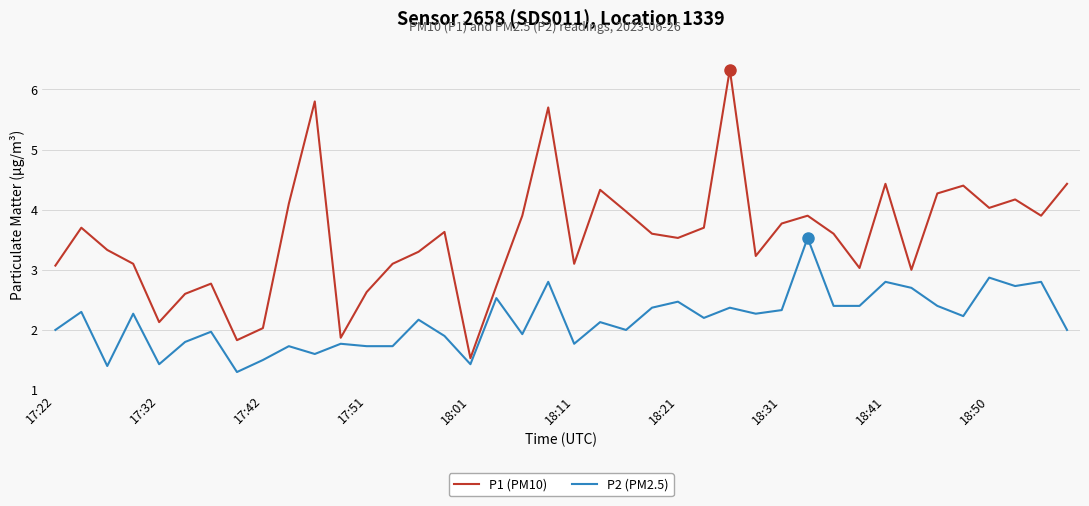

What is the smallest value displayed?

1.3